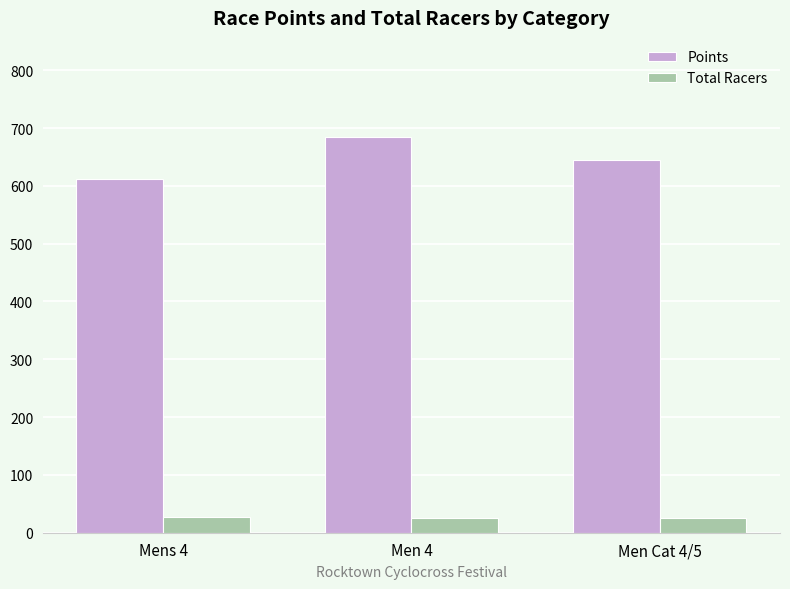

Are the bars horizontal?

No